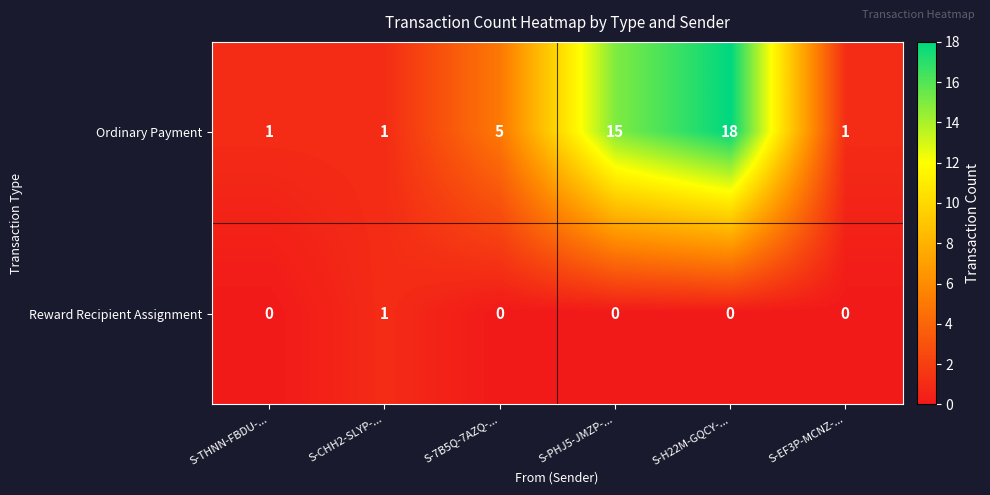

Reading left to right, what are all the values shown in this chart?

Ordinary Payment: 1	1	5	15	18	1
Reward Recipient Assignment: 0	1	0	0	0	0